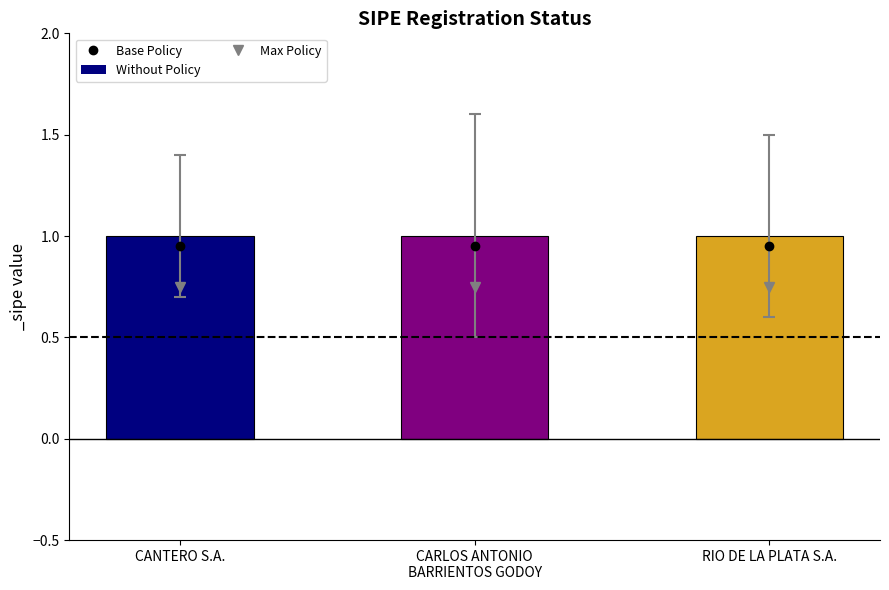

What is the spread (max minus min) of values at CARLOS ANTONIO
BARRIENTOS GODOY?

0.2